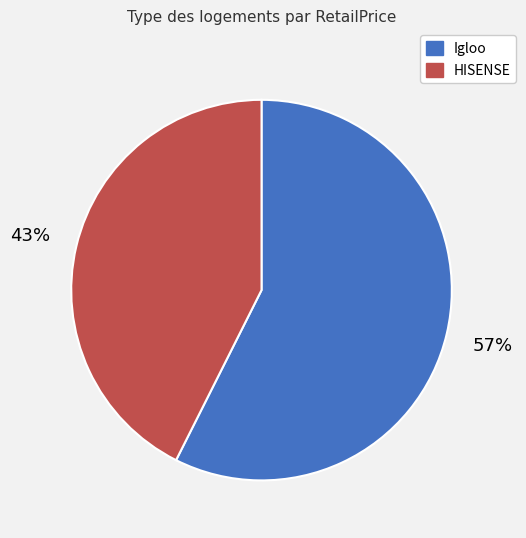

The Igloo slice represents 49% of the pie. True or false?

False